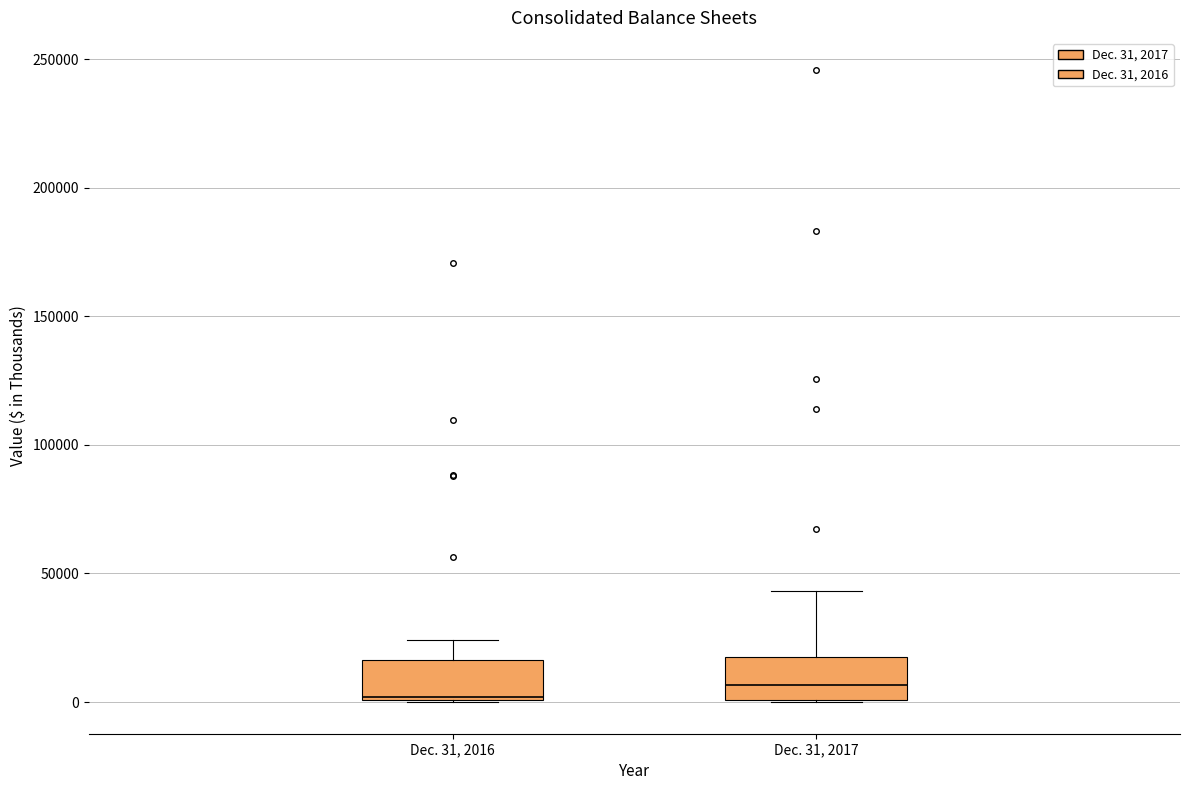

Reading left to right, transcribe this box plot: for each box, give where its median line is, the range the box spans, and where its two whiskers end, as read against the y-axis. The values are not printed on the chart, so give them approximately, as read against the axis.

Dec. 31, 2016: median 0, box 0 to 15000, whiskers 0 to 25000
Dec. 31, 2017: median 5000, box 0 to 20000, whiskers 0 to 45000